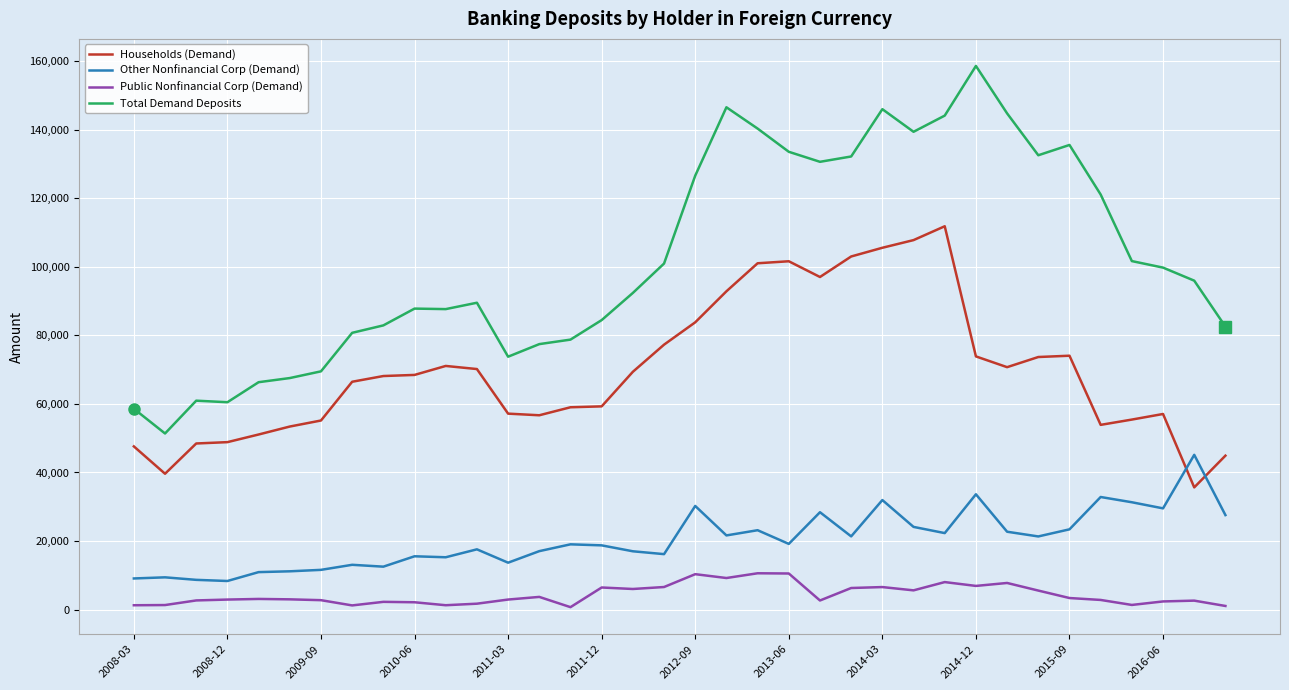

At how many categories does at least one series exceed 37070?

36